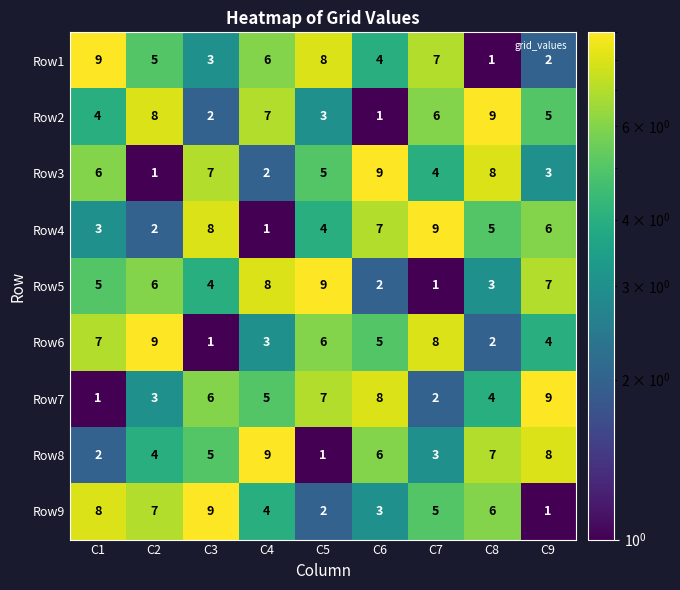

At which label does Row8 reach its peak?

C4